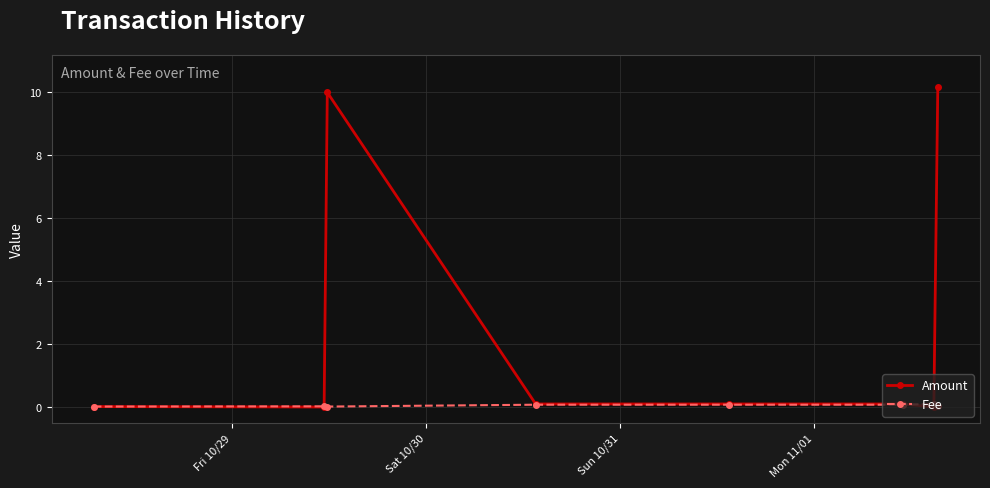

How many lines are shown in the chart?

2